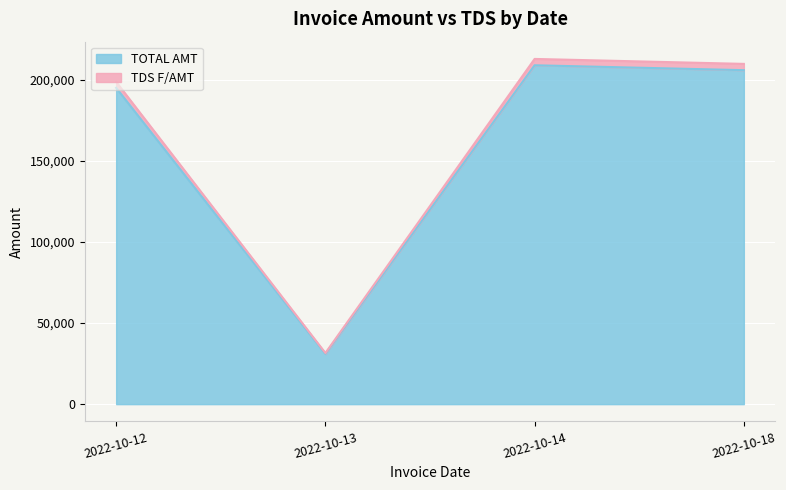

How many values in the TDS F/AMT series are below 209842?

2